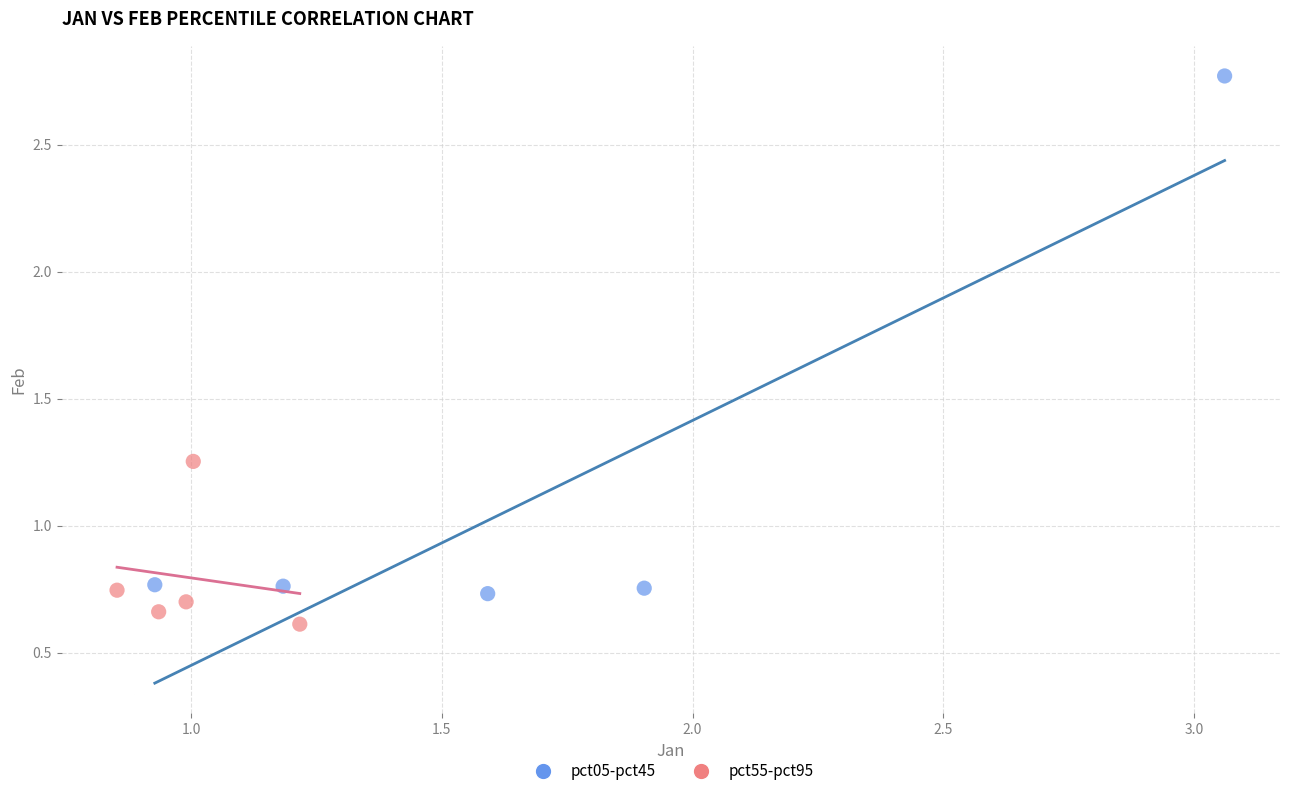

Which series contains the lowest Y value?

pct55-pct95